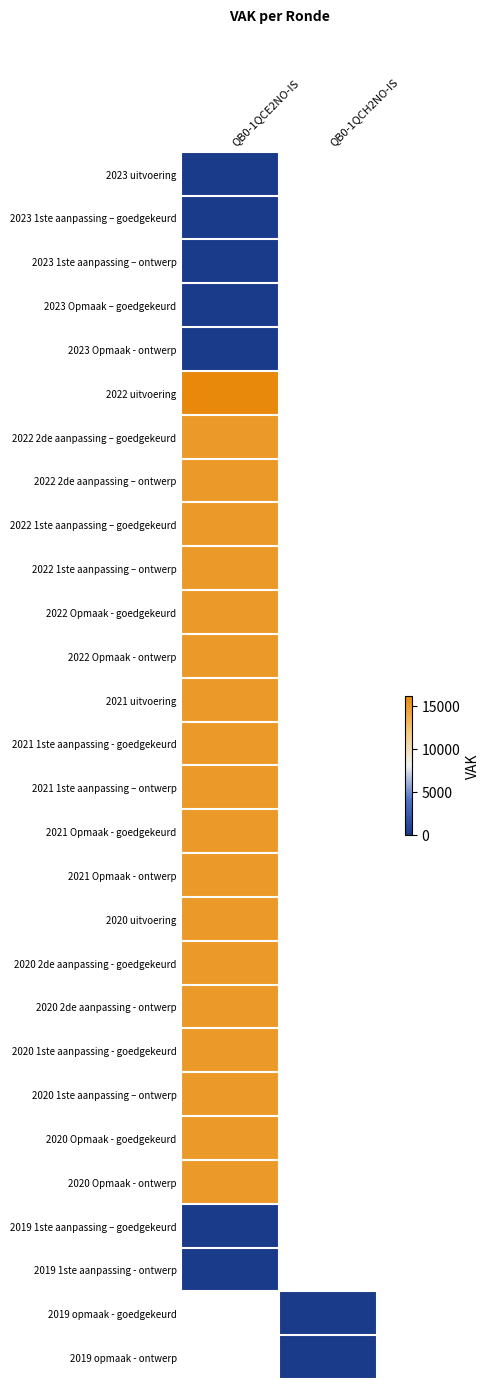

The 2020 2de aanpassing - ontwerp series shows 10013.0 at QB0-1QCE2NO-IS. True or false?

False